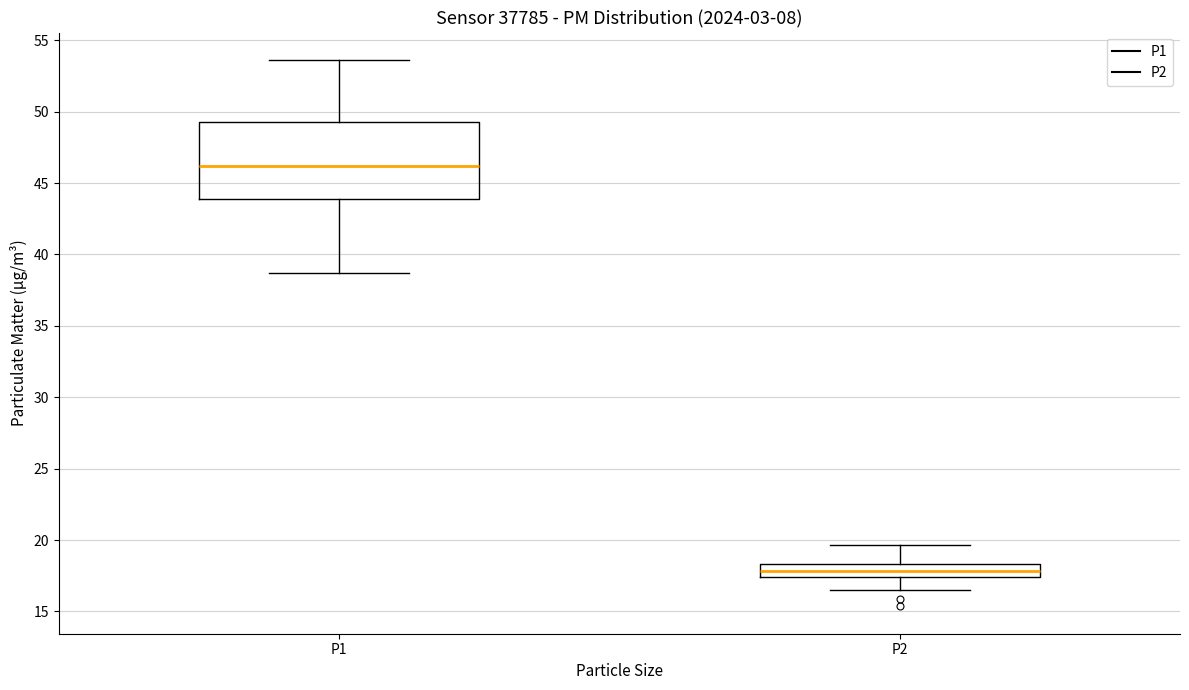

Where is the lower edge of the box for P1 on the y-axis? The values are not printed on the chart, so give them approximately, as read against the axis.

44.0